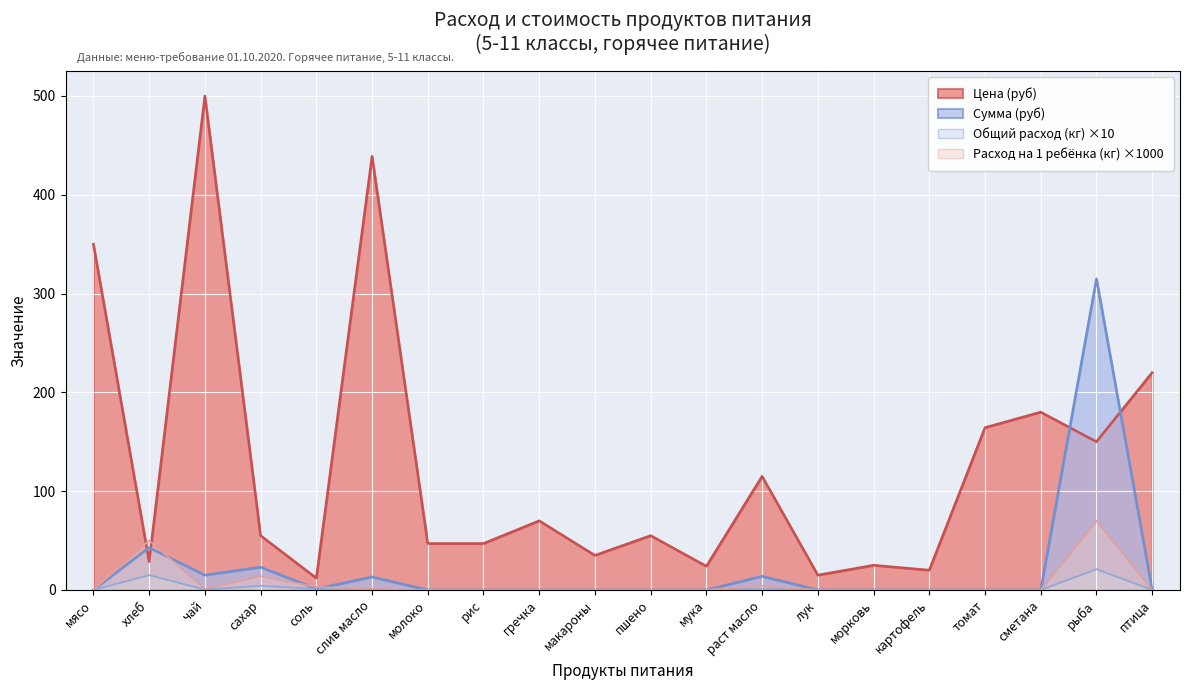

True or false: Цена (руб) has a value of 37.1 at мука.

False